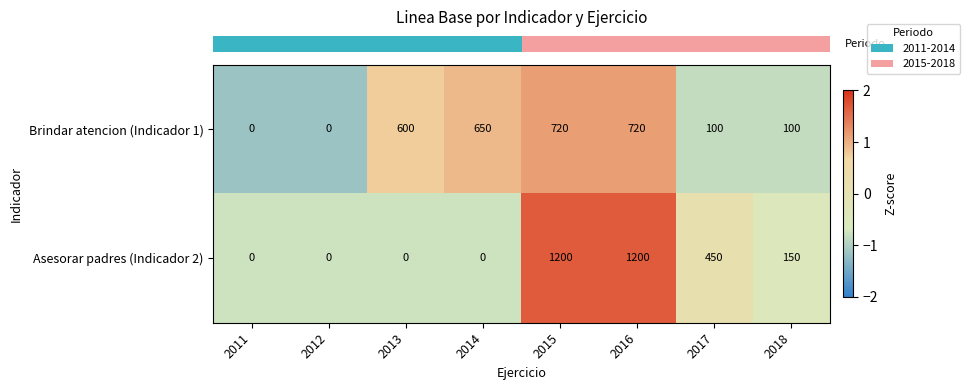

What is the maximum value shown in the chart?

1200